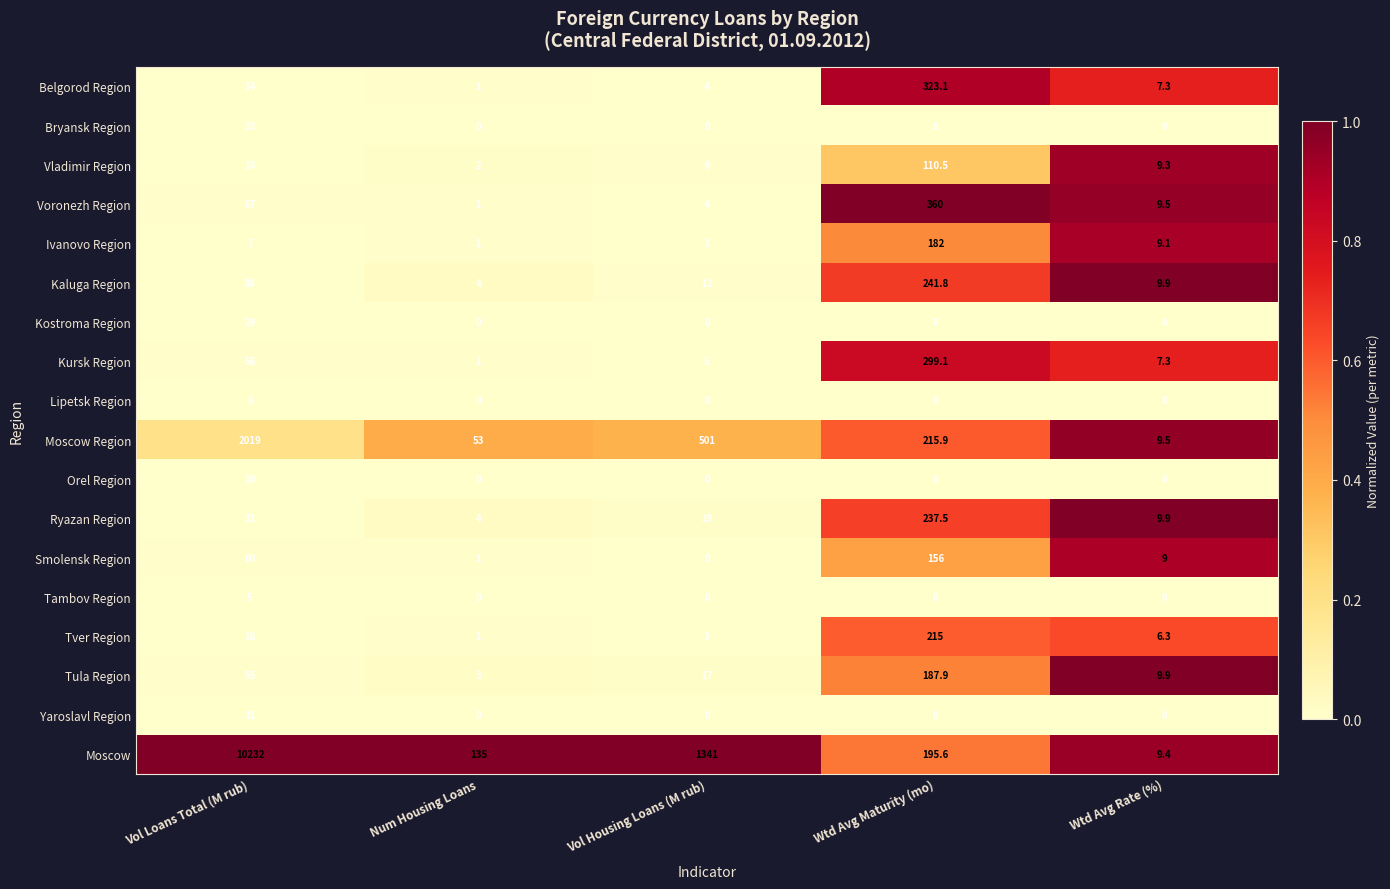

Between Num Housing Loans and Wtd Avg Rate (%), which series saw the biggest shift?

Moscow